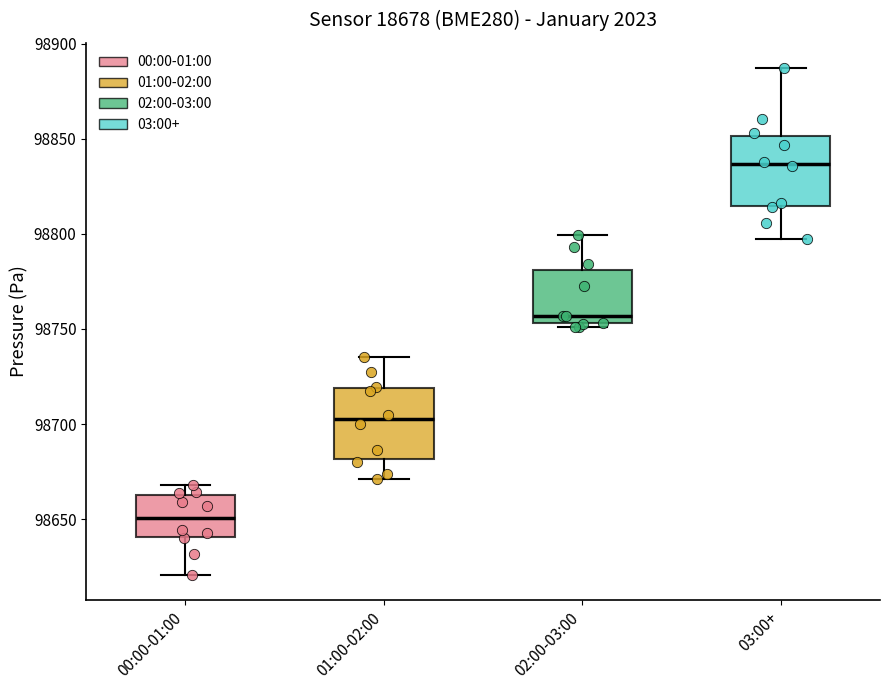

Which box's median line is the lowest?

00:00-01:00